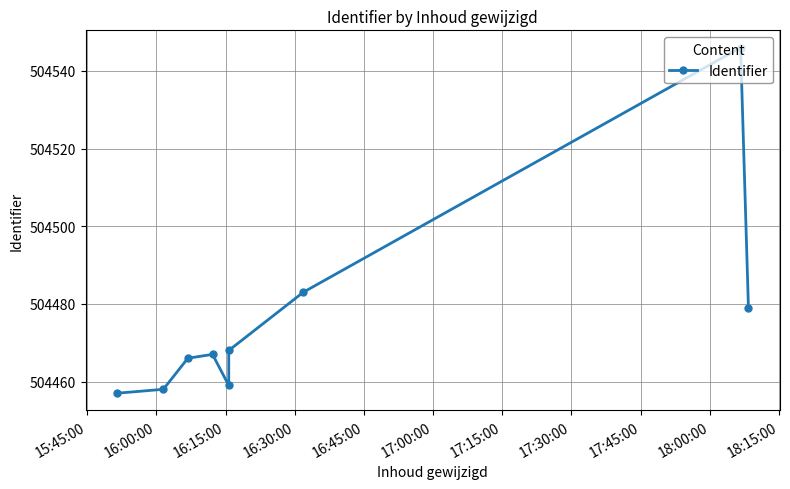

What is the sum of the values at 16:15:00 and 16:30:00?

1008933